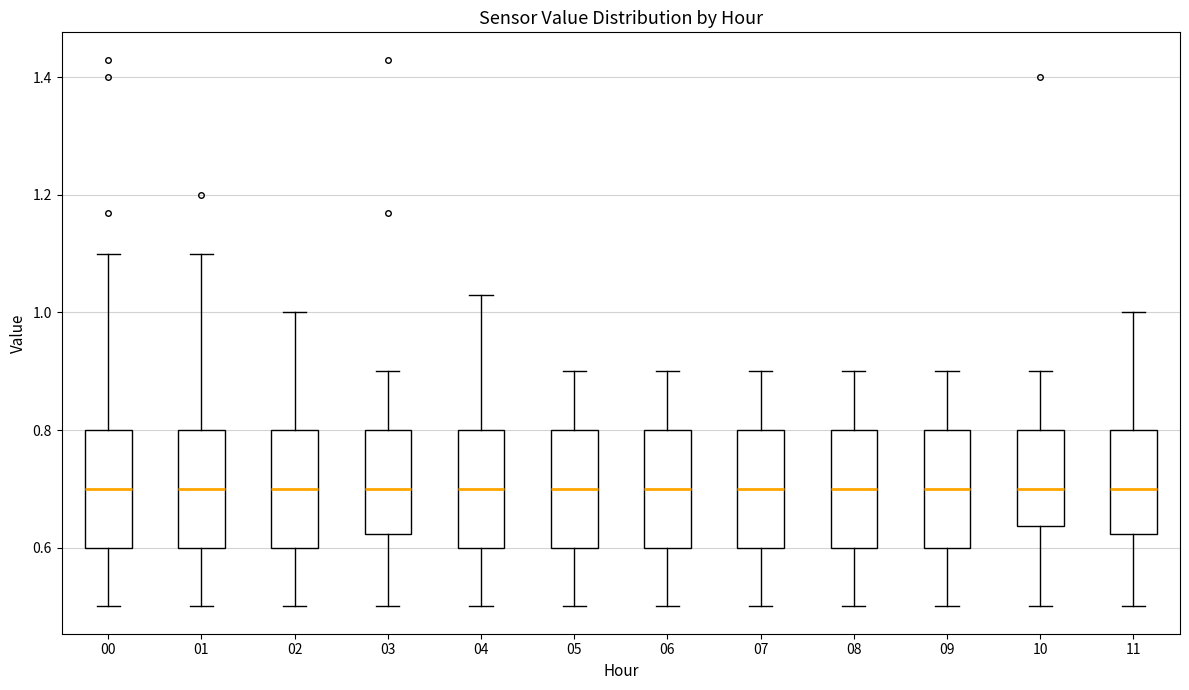

Reading left to right, transcribe this box plot: for each box, give where its median line is, the range the box spans, and where its two whiskers end, as read against the y-axis. The values are not printed on the chart, so give them approximately, as read against the axis.

00: median 0.70, box 0.60 to 0.80, whiskers 0.50 to 1.10
01: median 0.70, box 0.60 to 0.80, whiskers 0.50 to 1.10
02: median 0.70, box 0.60 to 0.80, whiskers 0.50 to 1.00
03: median 0.70, box 0.62 to 0.80, whiskers 0.50 to 0.90
04: median 0.70, box 0.60 to 0.80, whiskers 0.50 to 1.04
05: median 0.70, box 0.60 to 0.80, whiskers 0.50 to 0.90
06: median 0.70, box 0.60 to 0.80, whiskers 0.50 to 0.90
07: median 0.70, box 0.60 to 0.80, whiskers 0.50 to 0.90
08: median 0.70, box 0.60 to 0.80, whiskers 0.50 to 0.90
09: median 0.70, box 0.60 to 0.80, whiskers 0.50 to 0.90
10: median 0.70, box 0.64 to 0.80, whiskers 0.50 to 0.90
11: median 0.70, box 0.62 to 0.80, whiskers 0.50 to 1.00